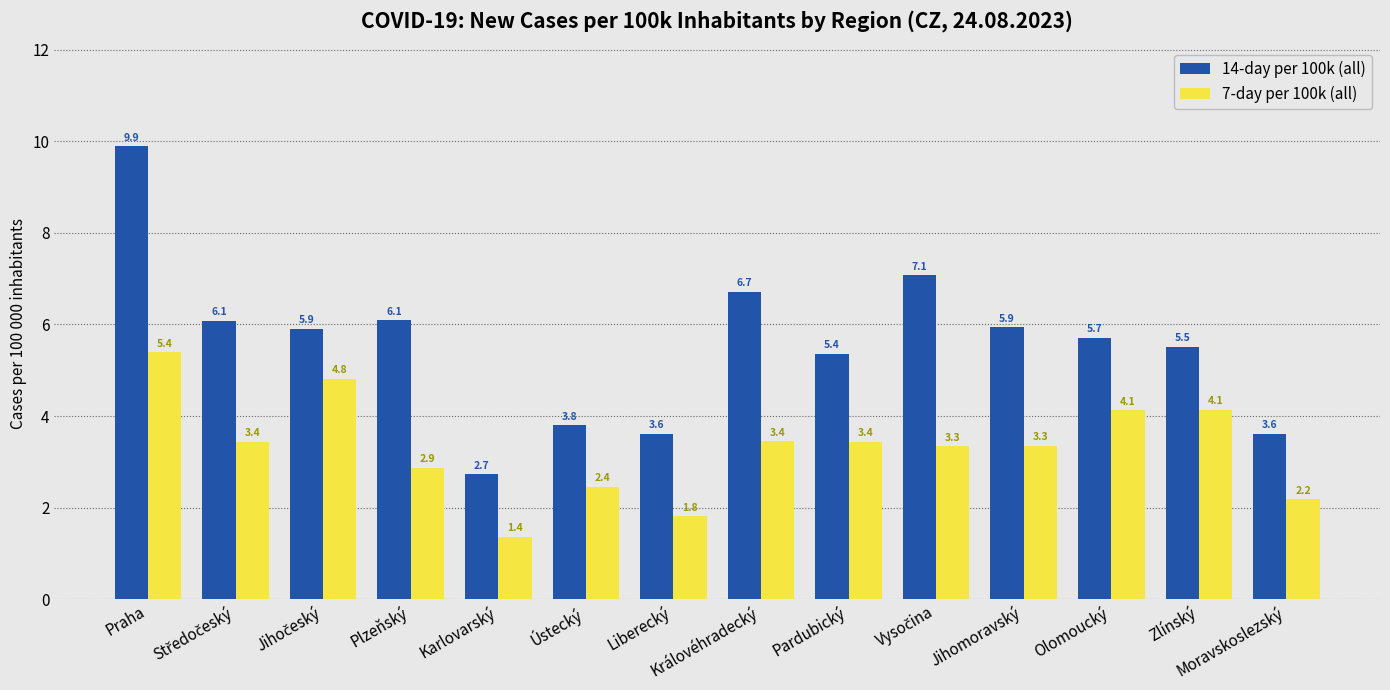

Is the value of 7-day per 100k (all) at Zlínský greater than the value of 14-day per 100k (all) at Zlínský?

No